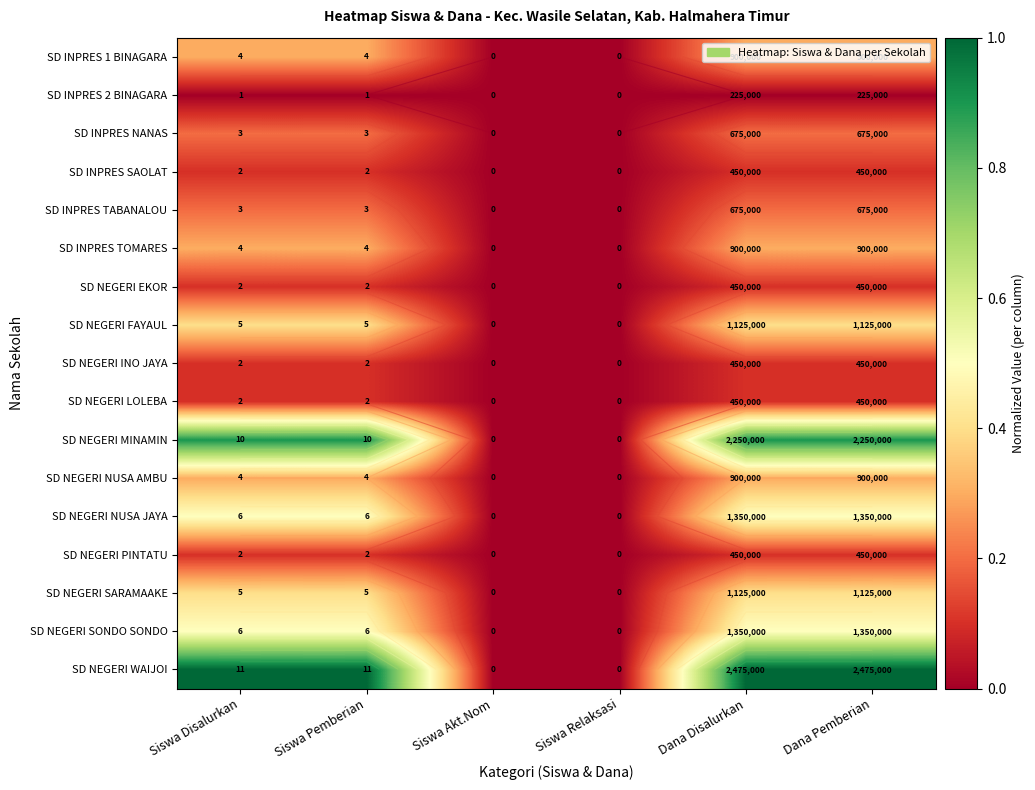

At how many categories does at least one series exceed 0?

4